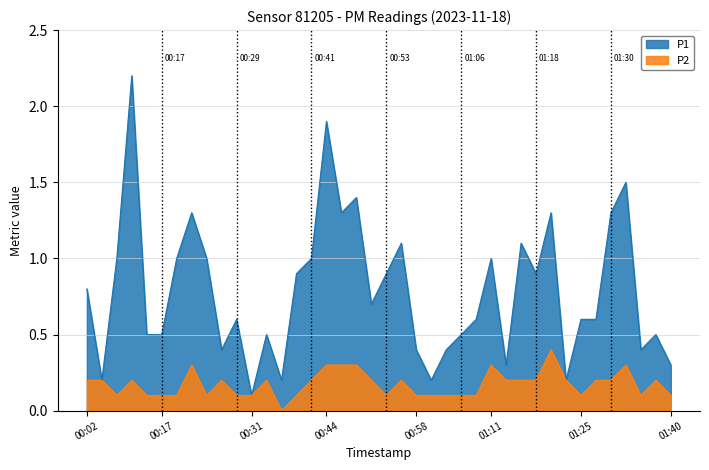

True or false: P2 and P1 cross at least once.

False